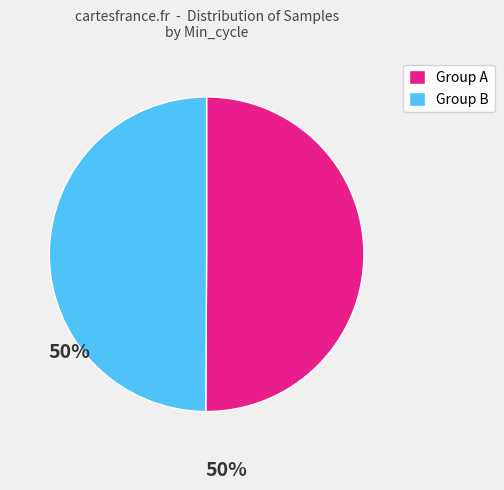

True or false: Group B accounts for 57% of the total.

False